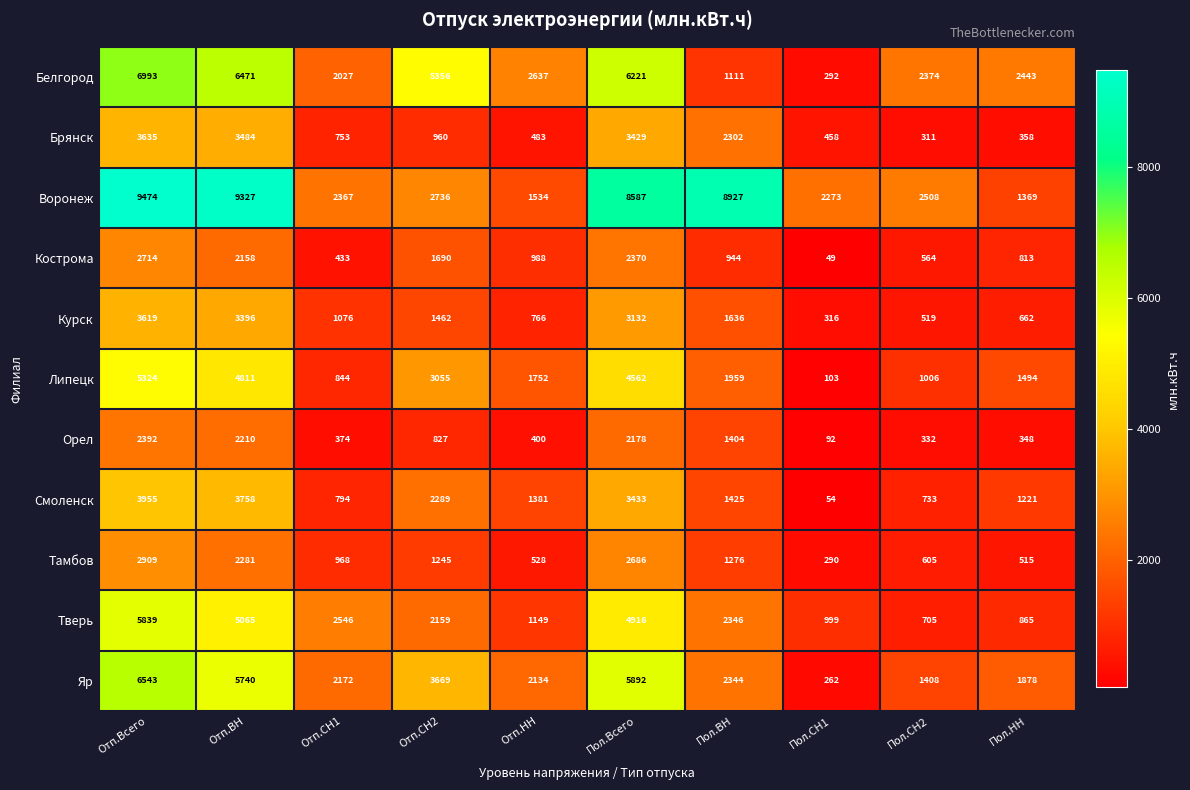

The value of Брянск at Отп.СН1 is 753. True or false?

True